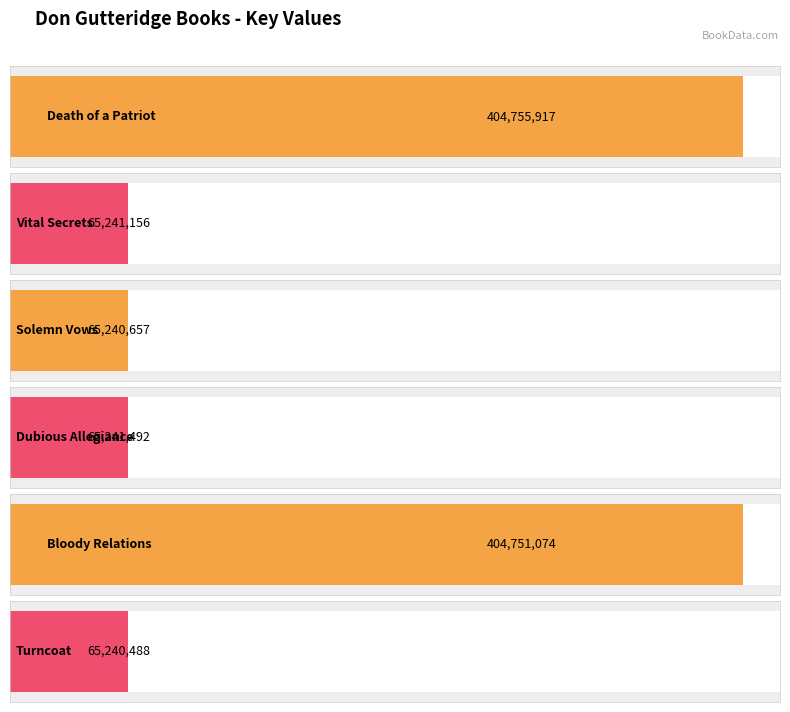

Between Dubious Allegiance and Death of a Patriot, which is larger?

Death of a Patriot